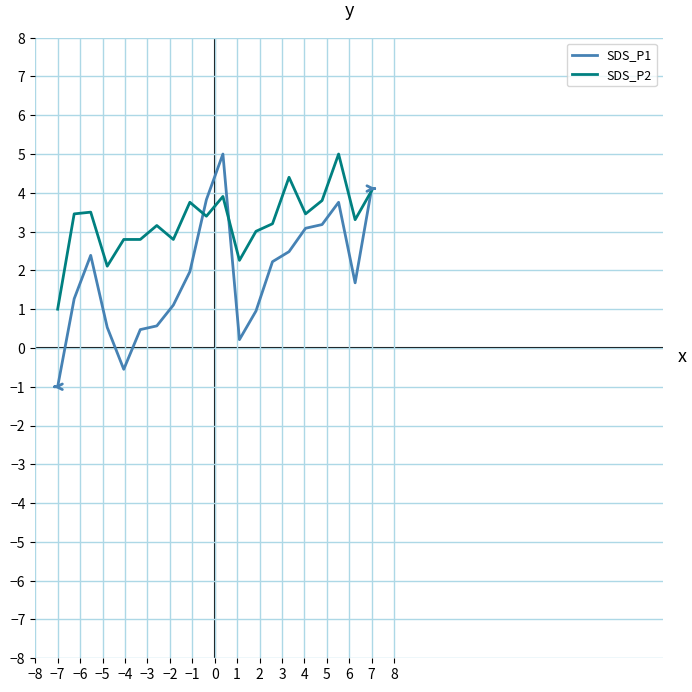

Which series has the widest spread of values?

SDS_P1